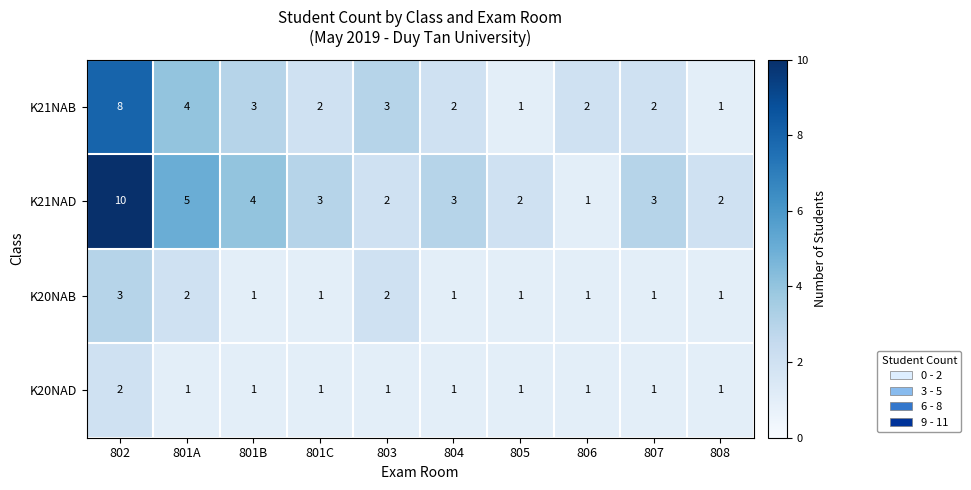

Count the K20NAD values in the range 1 to 2.

10